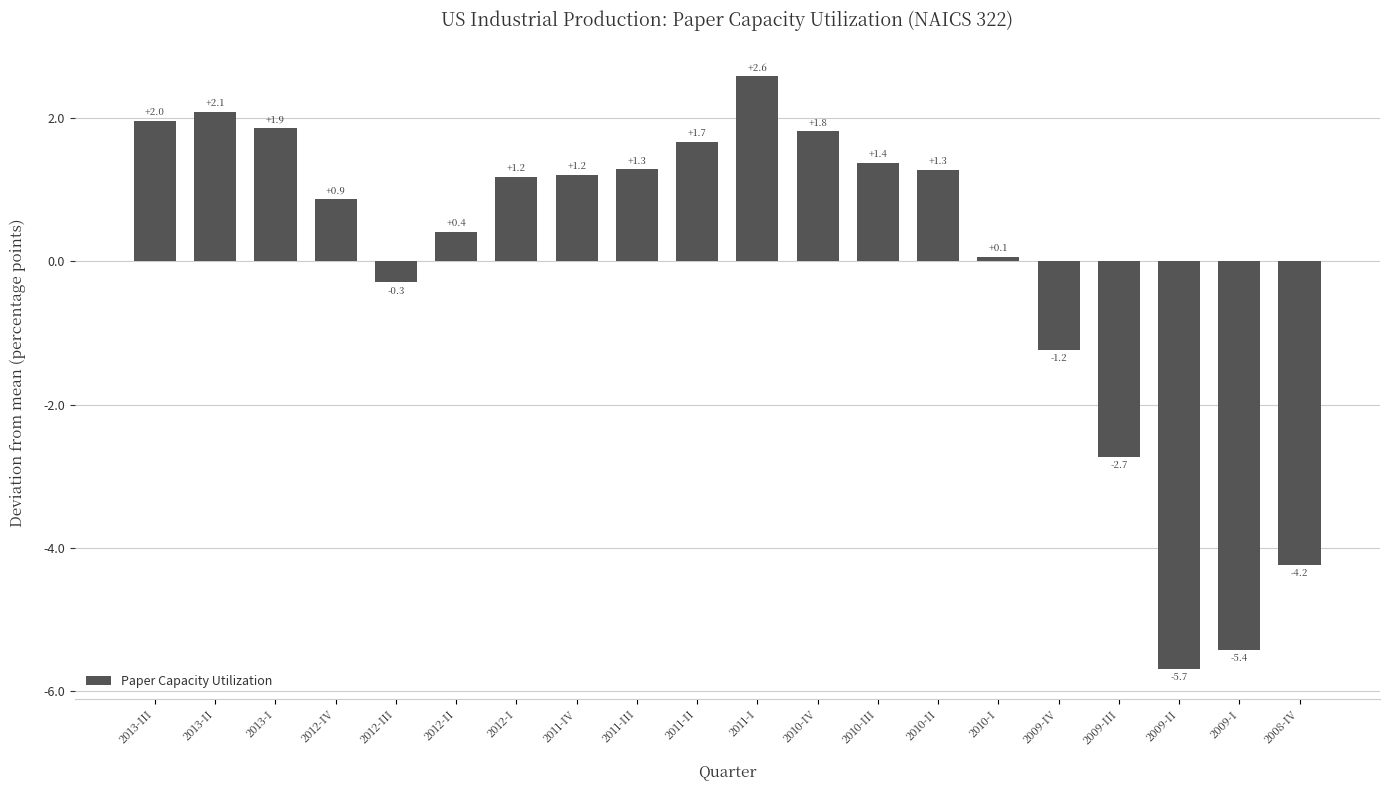

Reading left to right, what are all the values shown in this chart?

2.0	2.1	1.9	0.9	-0.3	0.4	1.2	1.2	1.3	1.7	2.6	1.8	1.4	1.3	0.1	-1.2	-2.7	-5.7	-5.4	-4.2